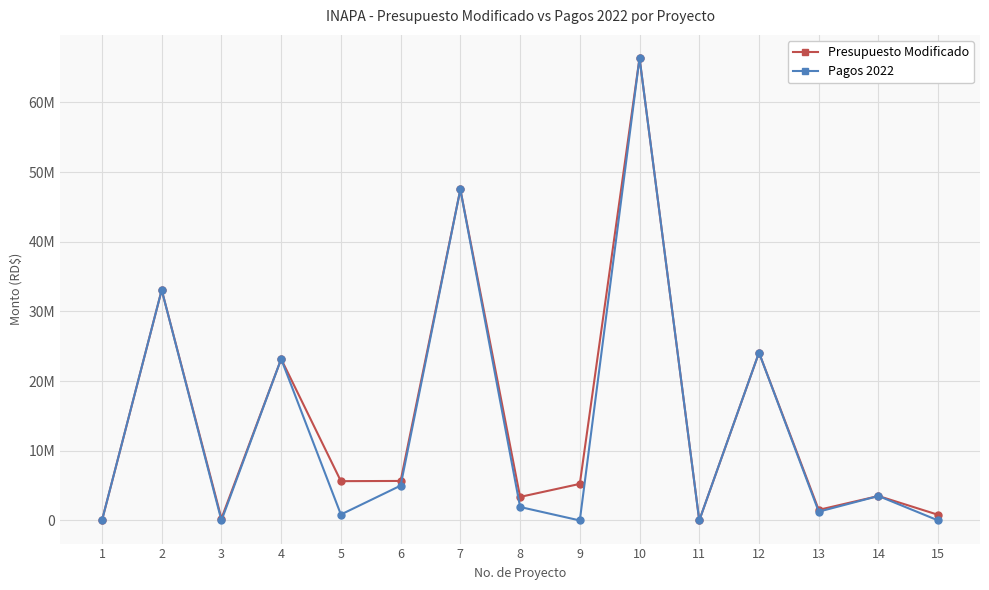

Reading left to right, list all the values displayed in this chart.

Presupuesto Modificado: 0.0	33076099.7	279394.0	23171838.1	5639695.0	5669858.5	47500001.9	3378379.0	5248611.0	66357468.4	0.0	24085601.5	1519146.6	3509211.6	808338.0
Pagos 2022: 0.0	33076099.7	0.0	23171838.1	854147.8	5000761.0	47500001.9	1932108.0	0.0	66357468.4	0.0	24085601.1	1261977.1	3509211.6	0.0